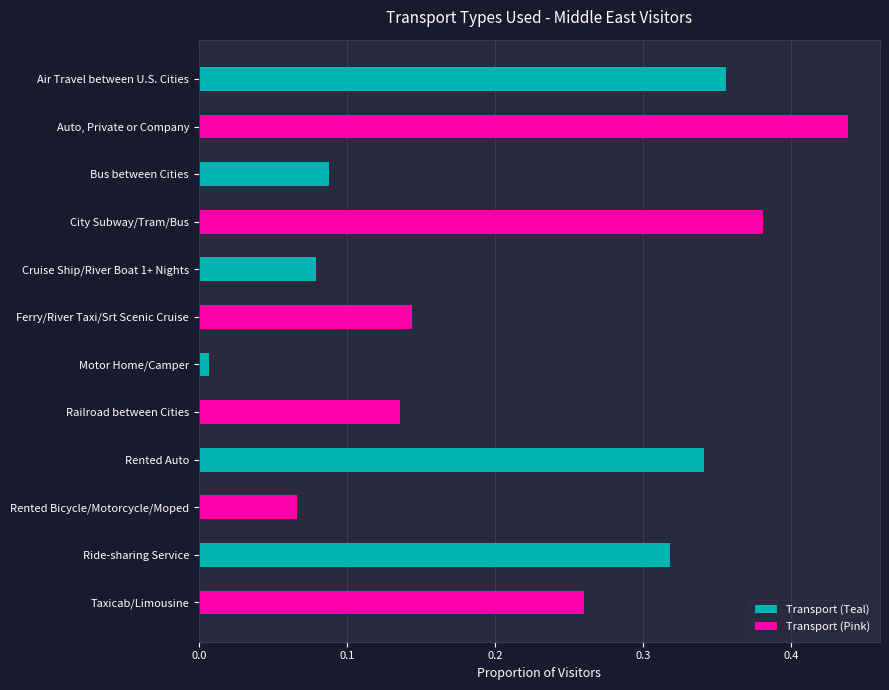

Rank the series at Ride-sharing Service from lowest to highest value.

Transport (Pink), Transport (Teal)